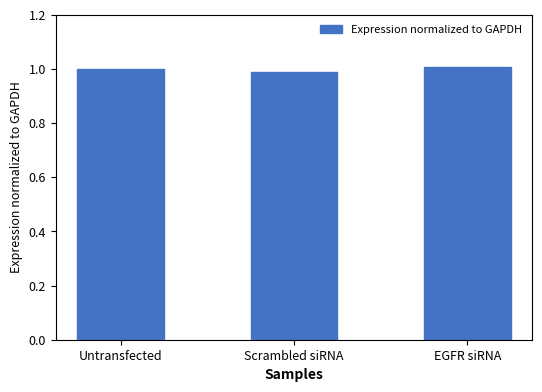

Is it true that the value at EGFR siRNA is 1.0?

True